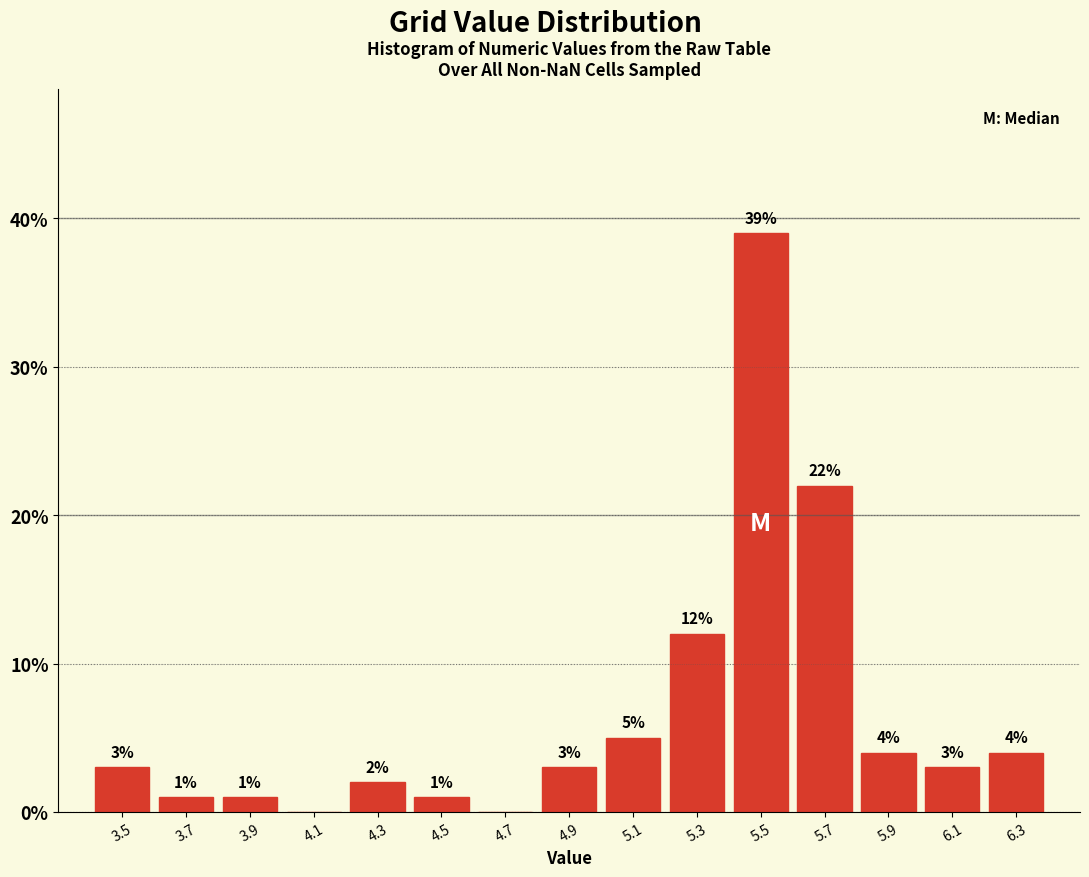

Reading right to left, list all the values displayed in this chart.

6.3=4	6.1=3	5.9=4	5.7=22	5.5=39	5.3=12	5.1=5	4.9=3	4.7=0	4.5=1	4.3=2	4.1=0	3.9=1	3.7=1	3.5=3